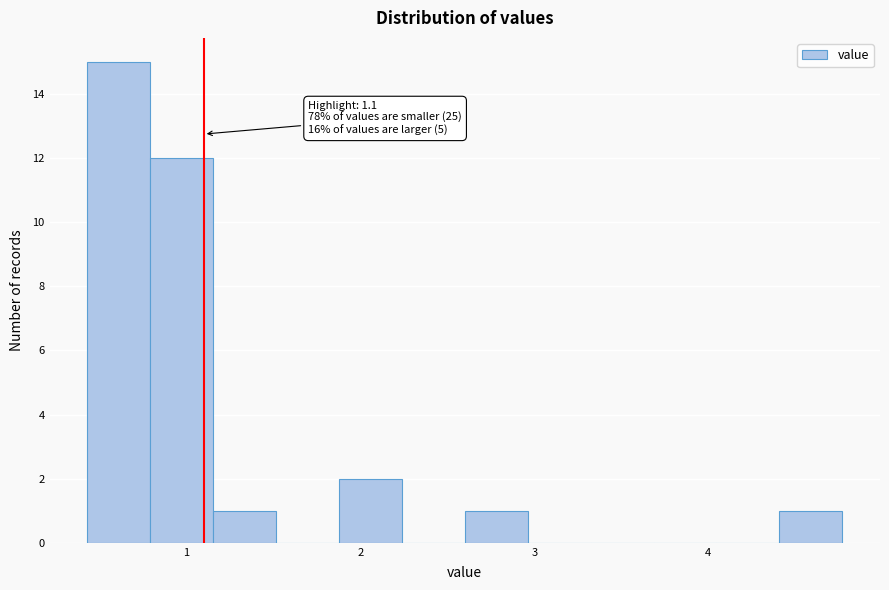

Around what value on the x-axis is the tallest bar? Give the approximate position of its centre, as read against the axis.

0.6